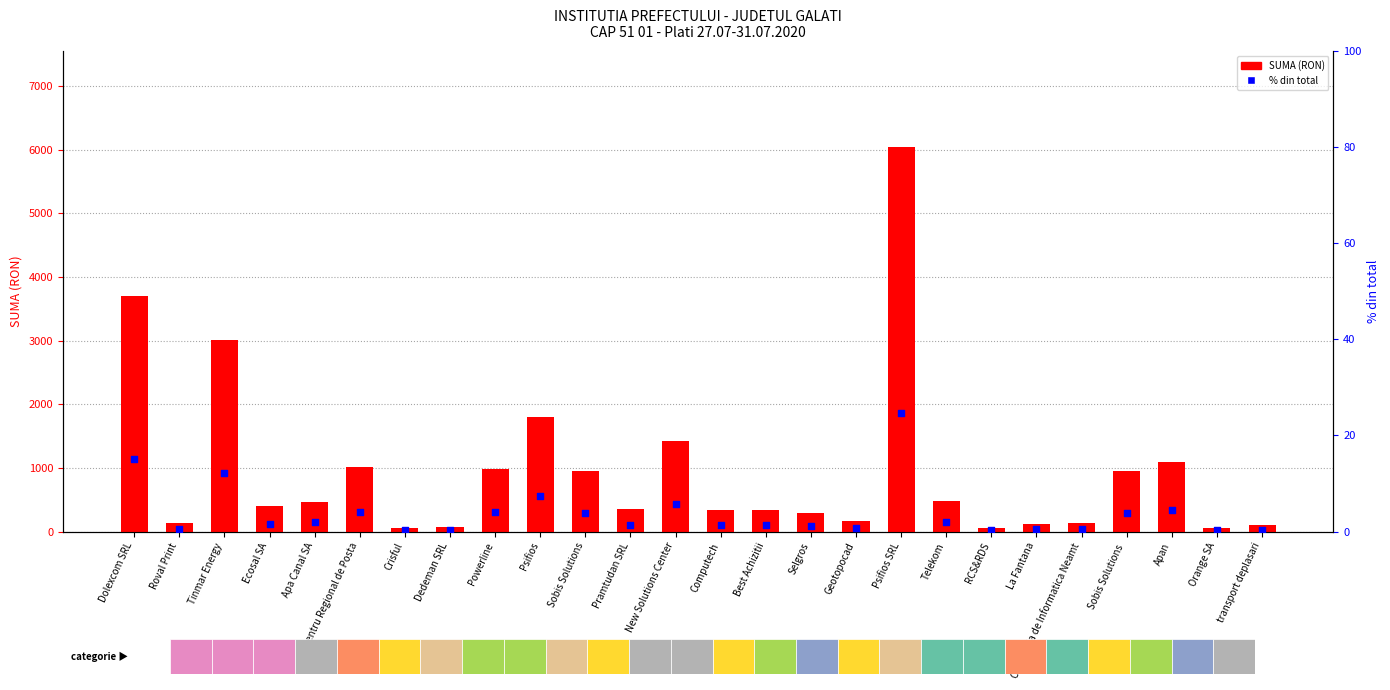

What are all the series names shown in the legend?

SUMA (RON), % din total